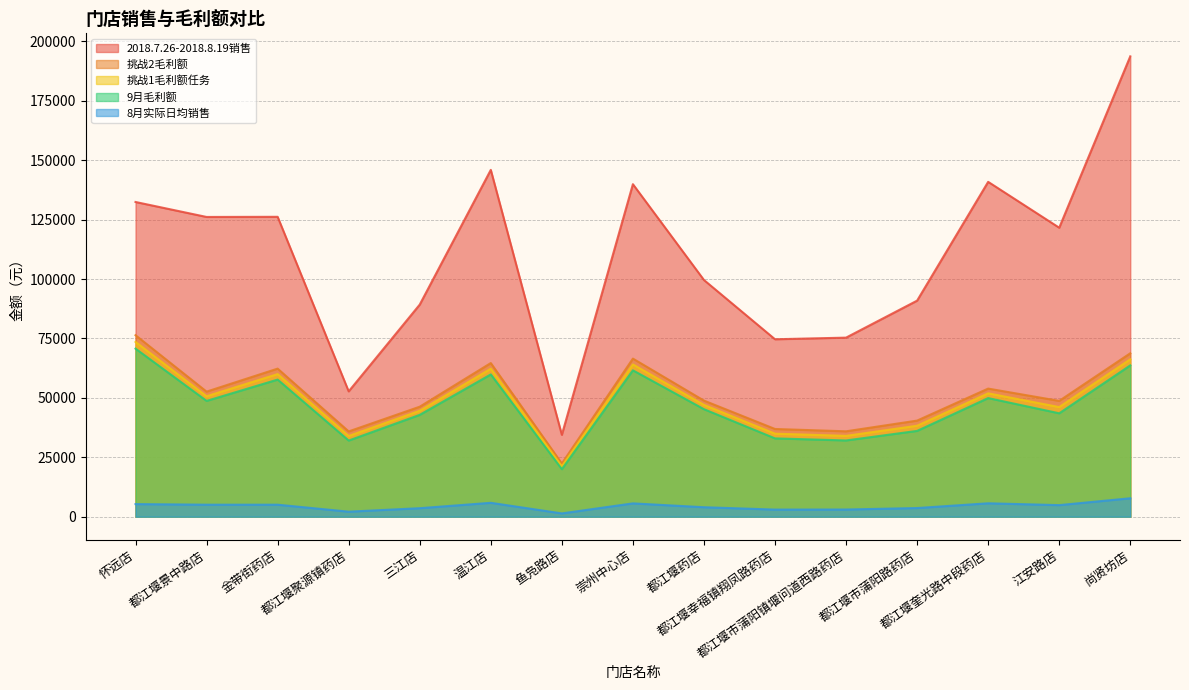

What is the minimum value for 2018.7.26-2018.8.19销售?

34445.2